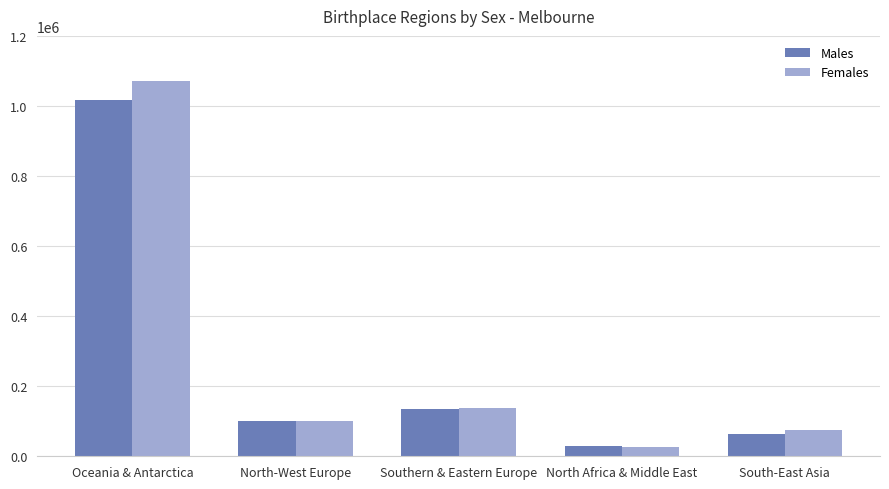

How many groups of bars are there?

5